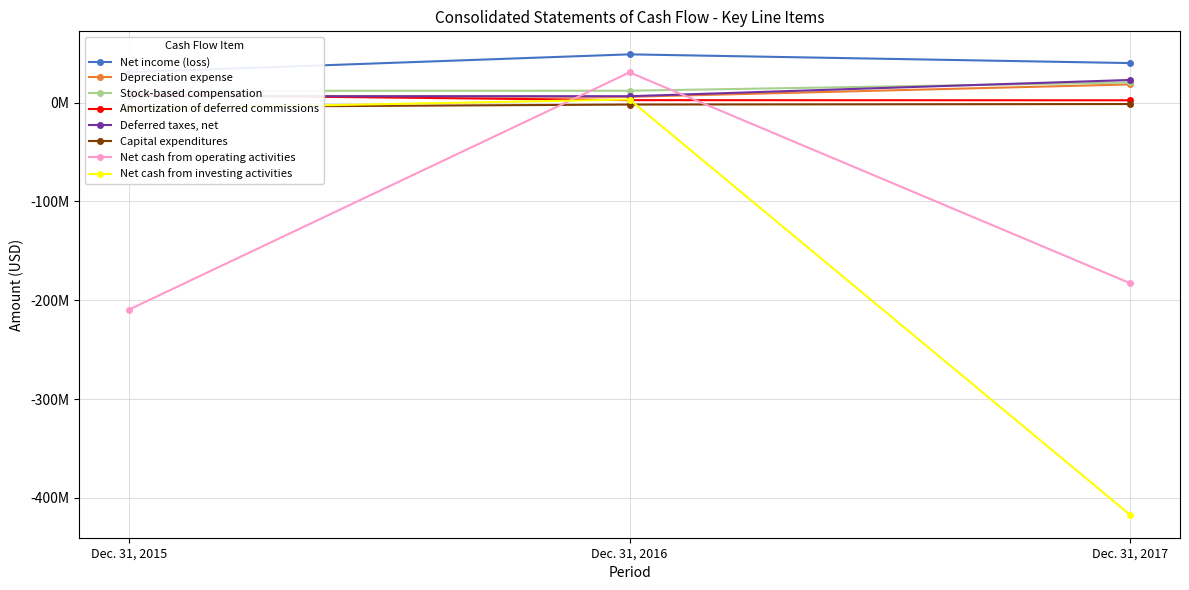

What is the average value of the Depreciation expense series?

4215000